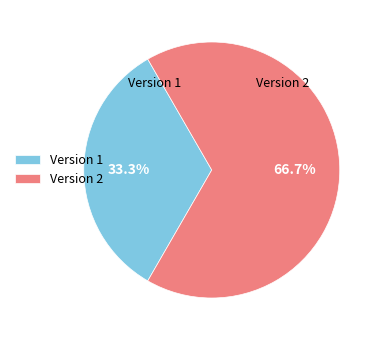

Combined, do Version 1 and Version 2 account for over 50%?

Yes